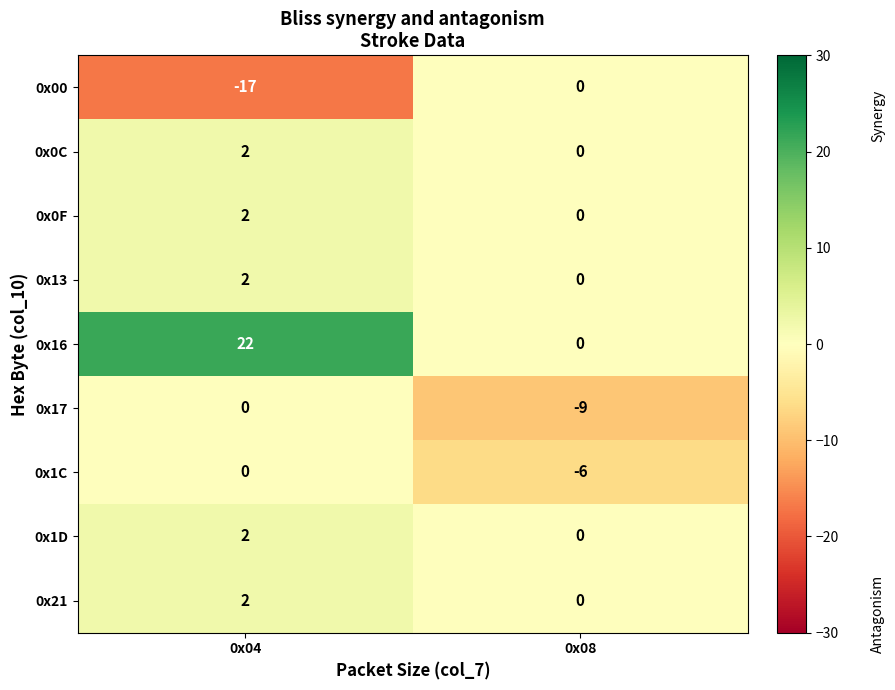

What is the spread (max minus min) of values at 0x08?

9